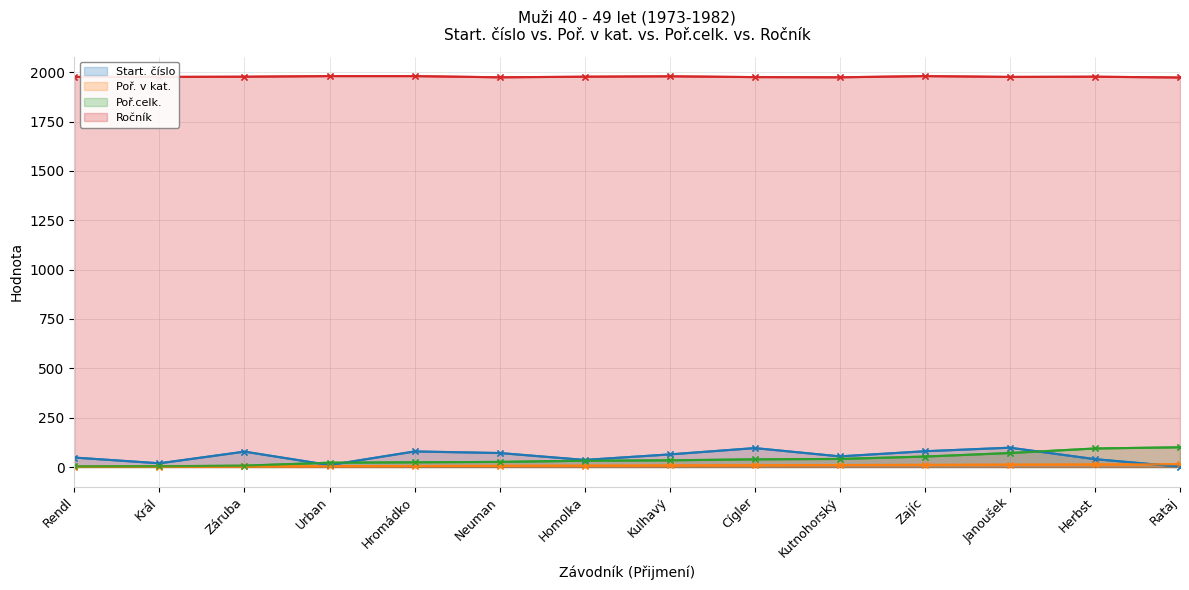

Reading left to right, what are all the values shown in this chart?

Start. číslo: 48	19	78	10	79	71	36	64	96	54	80	98	40	2
Poř. v kat.: 1	2	3	4	5	6	7	8	9	10	11	12	13	14
Poř.celk.: 3	4	7	22	24	26	32	34	39	41	53	71	94	100
Ročník: 1976	1976	1977	1980	1980	1974	1977	1979	1975	1974	1980	1976	1977	1973